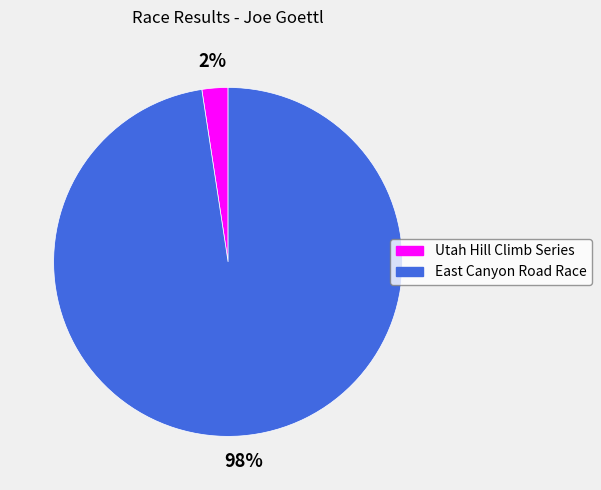

Which slice is the smallest?

Utah Hill Climb Series